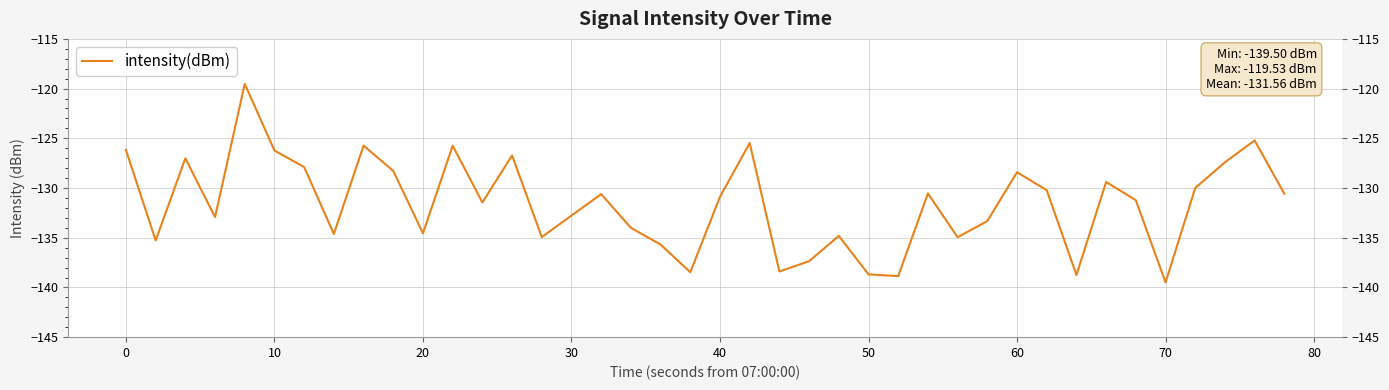

What is the greatest value displayed?

-119.5